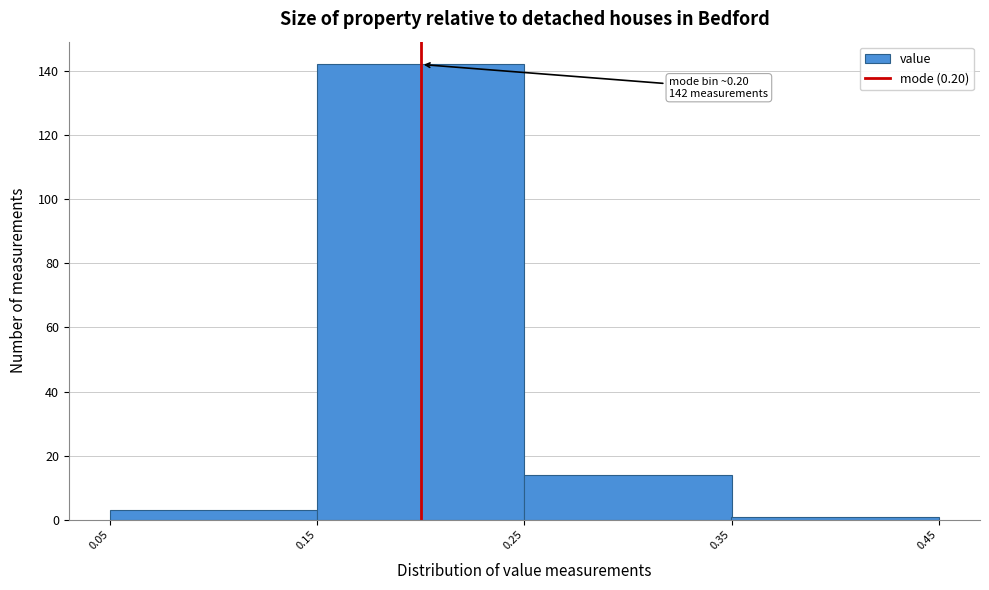

Over which range of the x-axis is the bar tallest?

0.15 to 0.25